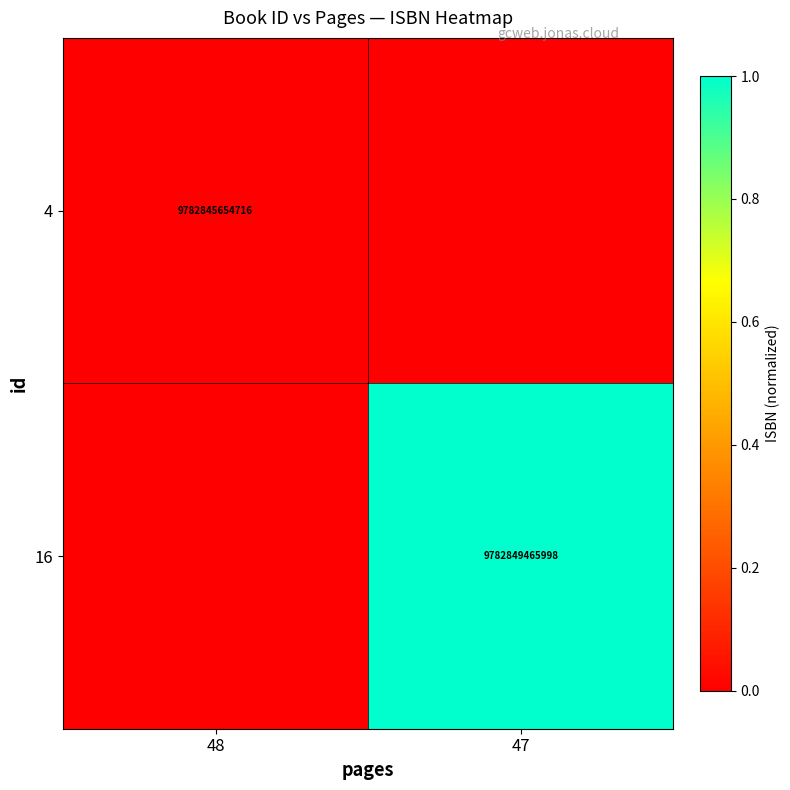

Is it true that 4 equals 17189406753570 at 48?

False